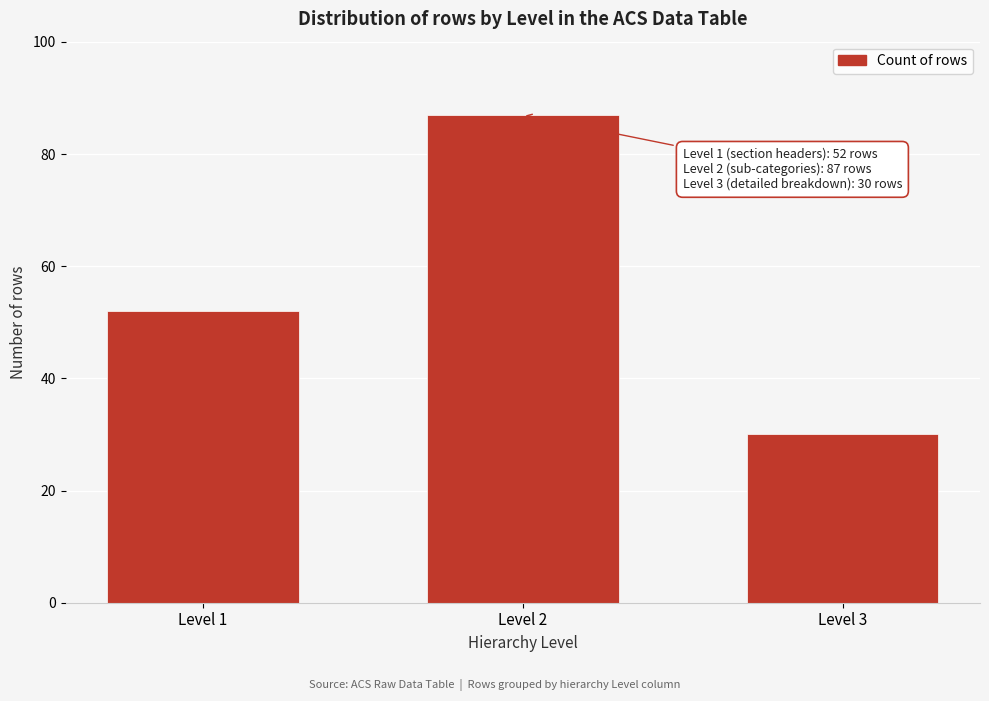

Reading left to right, what are all the values shown in this chart?

Level 1=52	Level 2=87	Level 3=30